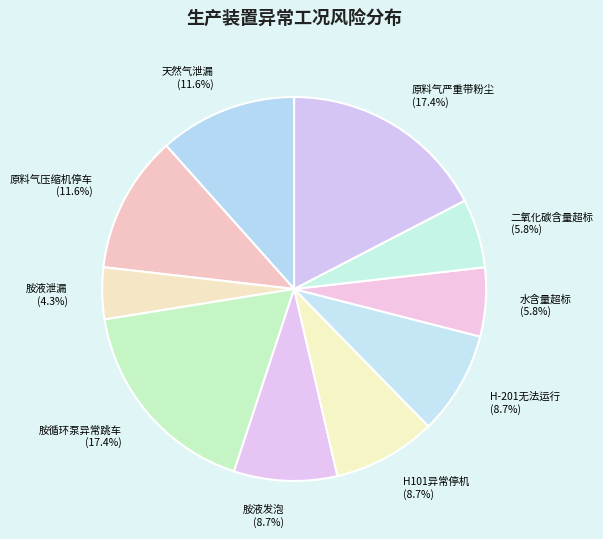

Which category has the smallest portion of the pie?

胺液泄漏